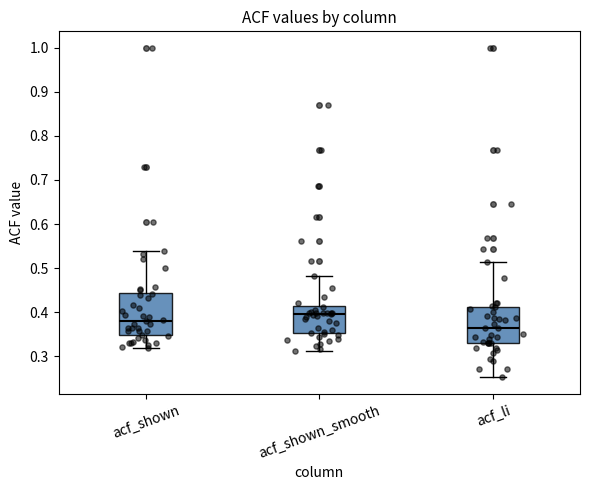

Reading left to right, read every box against the y-axis: the position of its median line, the range the box covers, and the ends of its whiskers. The values are not printed on the chart, so give them approximately, as read against the axis.

acf_shown: median 0.38, box 0.35 to 0.44, whiskers 0.32 to 0.54
acf_shown_smooth: median 0.40, box 0.35 to 0.41, whiskers 0.31 to 0.48
acf_li: median 0.36, box 0.33 to 0.41, whiskers 0.25 to 0.51